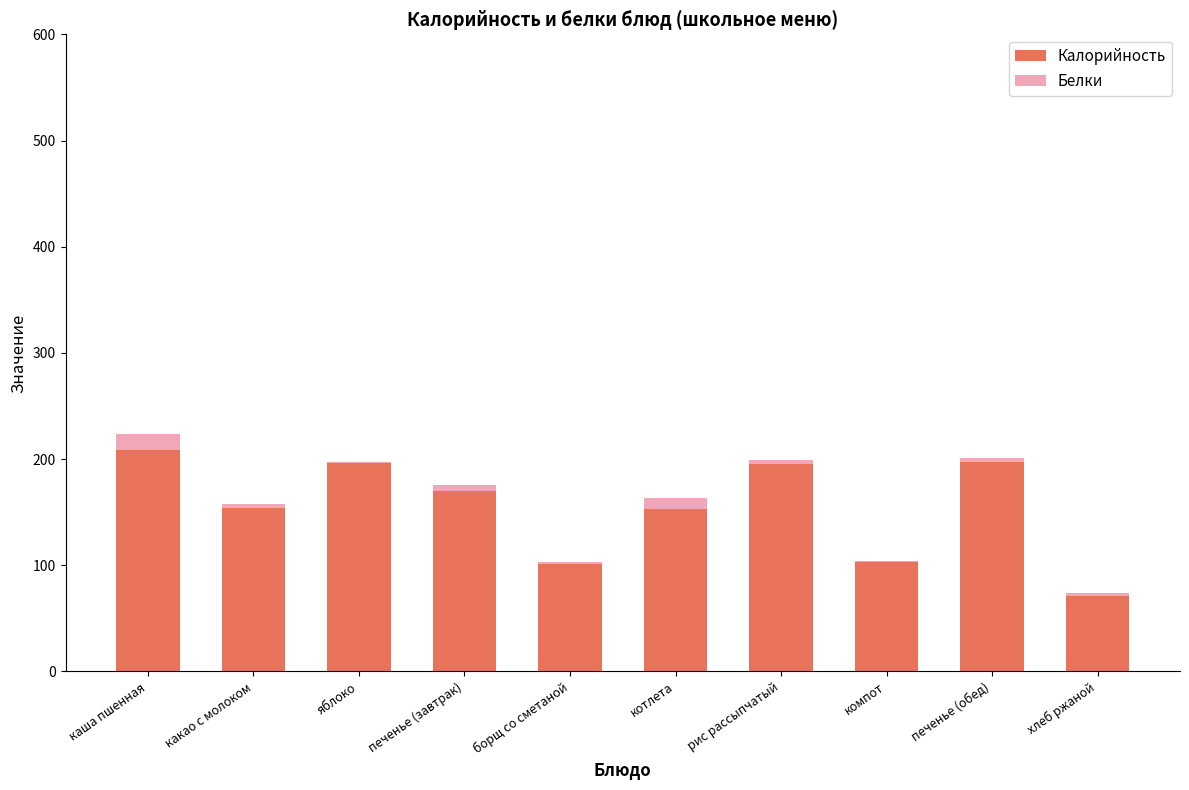

At which category is the sum across all series the highest?

каша пшенная